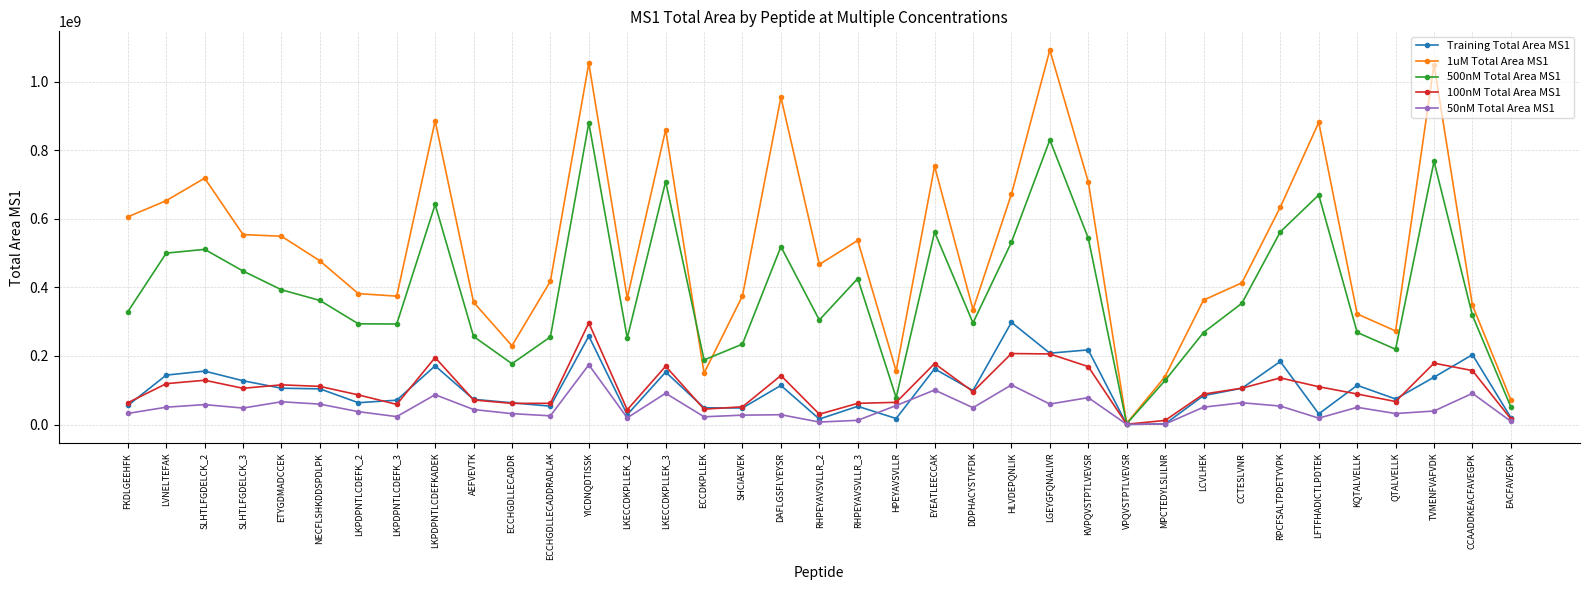

Which series has the largest total across all categories?

1uM Total Area MS1